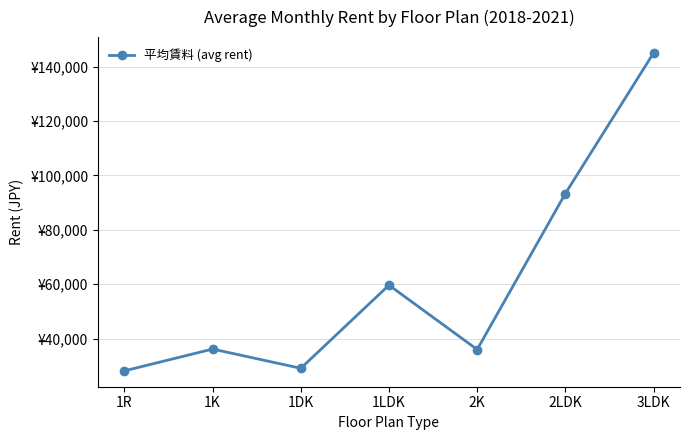

Does the chart have visible grid lines?

Yes